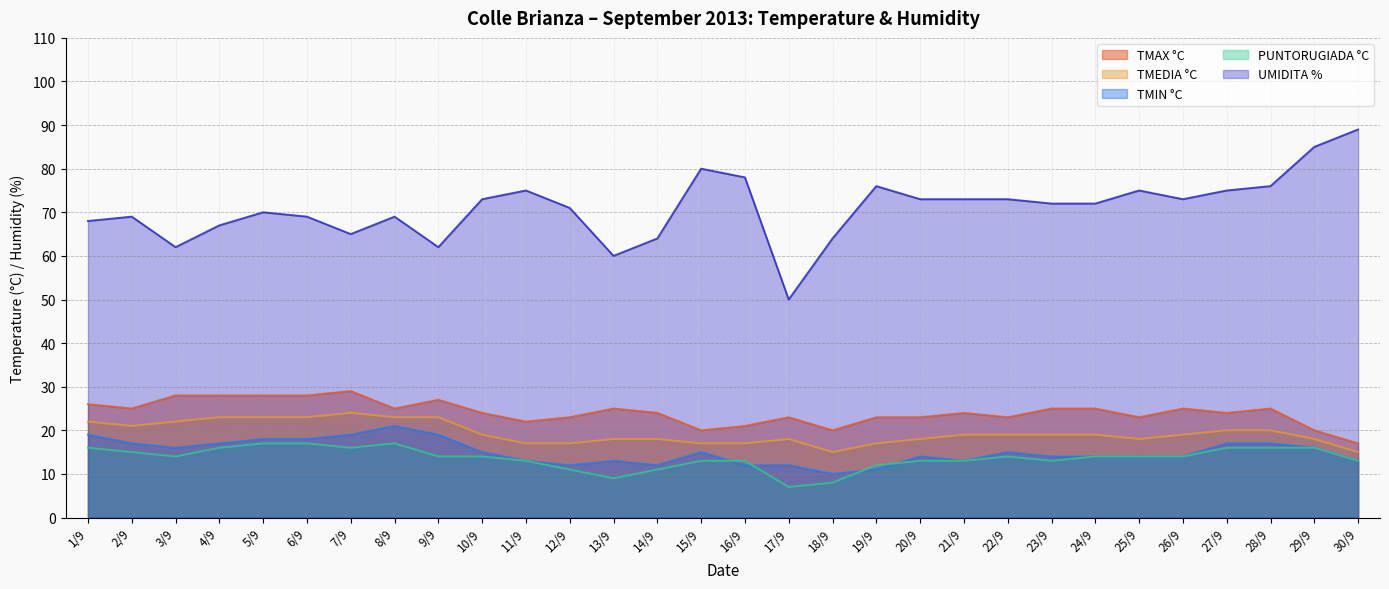

Which category has the lowest value in the TMEDIA °C series?

18/9